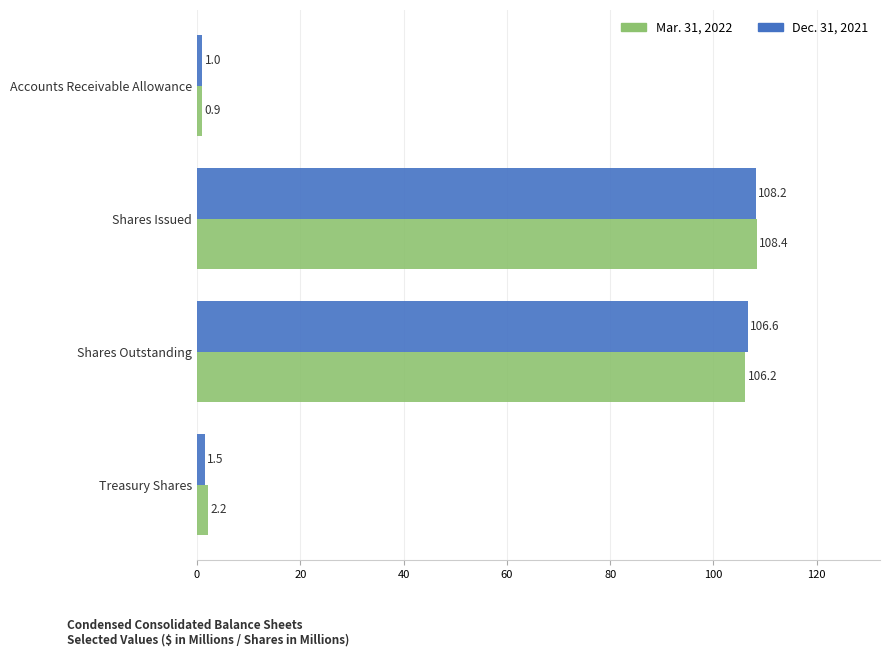

What is the difference between the maximum and second lowest values in the Dec. 31, 2021 series?

106.7